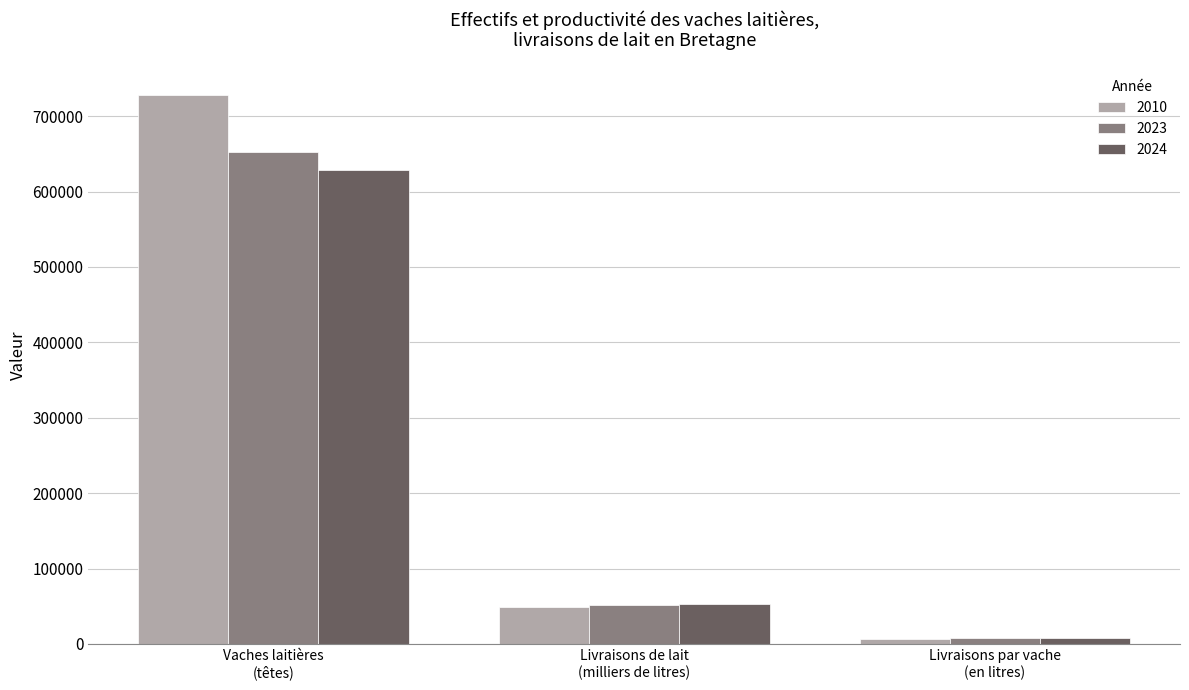

What are all the series names shown in the legend?

2010, 2023, 2024